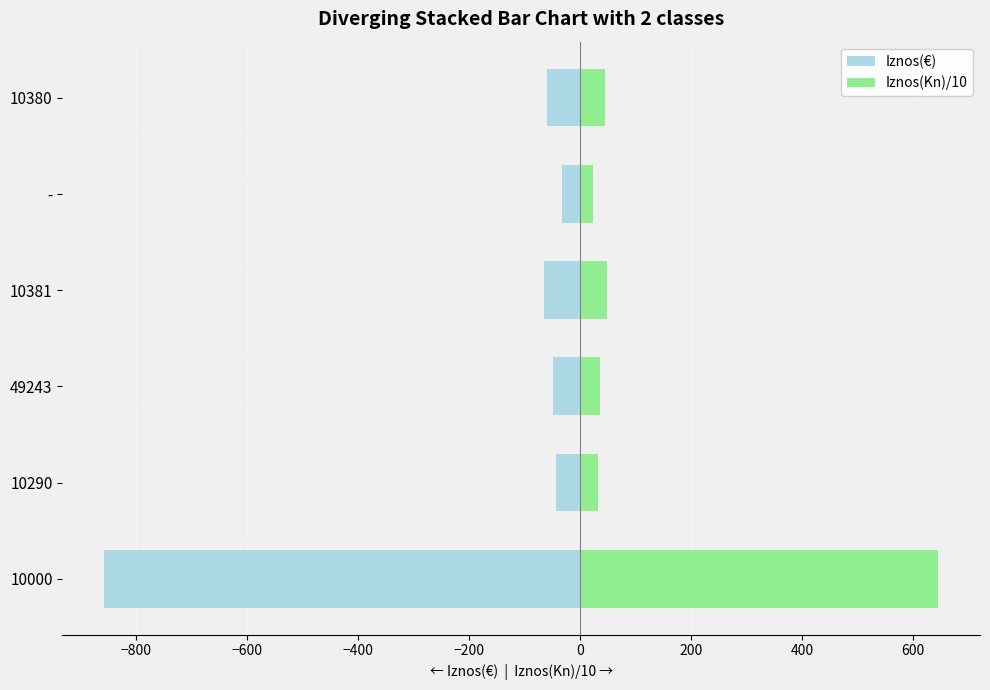

What is the sum of the Iznos(€) values at 10380 and 10000?

-916.1